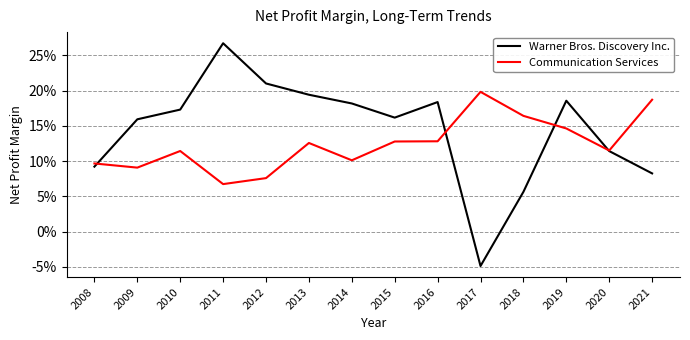

Rank the series by their maximum value, from highest to lowest.

Warner Bros. Discovery Inc., Communication Services